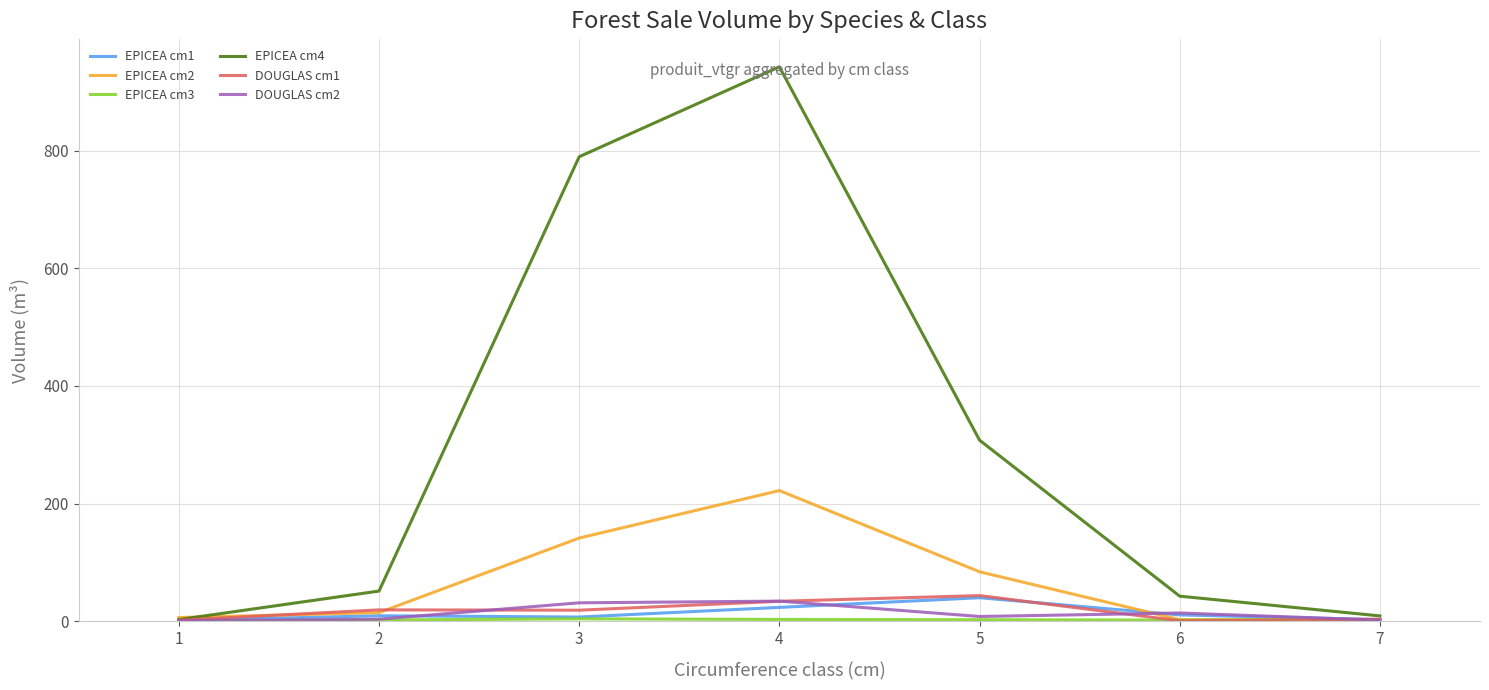

Which series has the widest spread of values?

EPICEA cm4